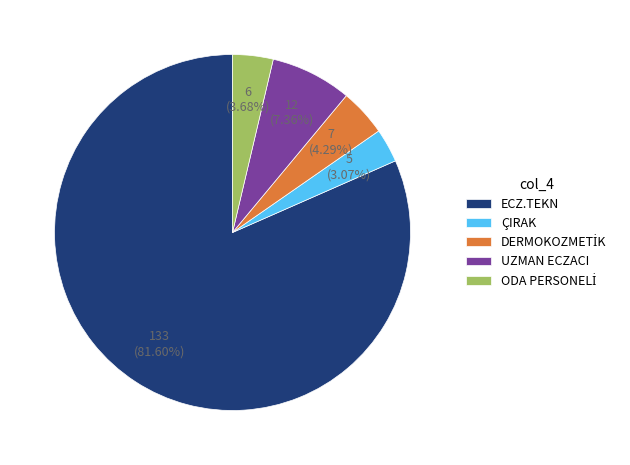

Is it true that ECZ.TEKN is 89% of the pie?

False